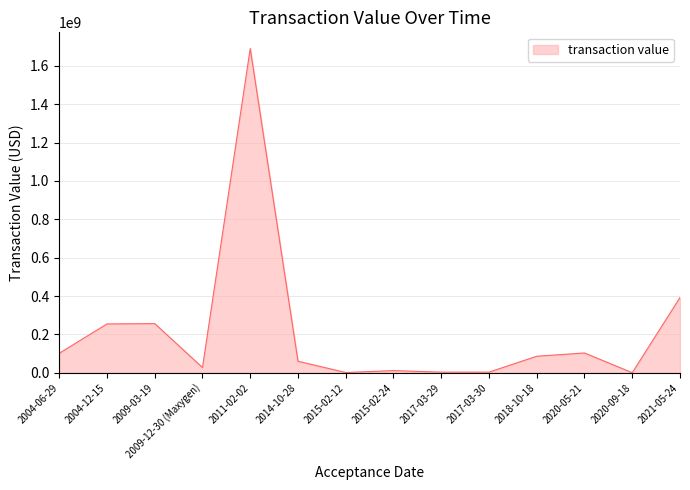

What position from the left is 2009-12-30 (Maxygen)?

4